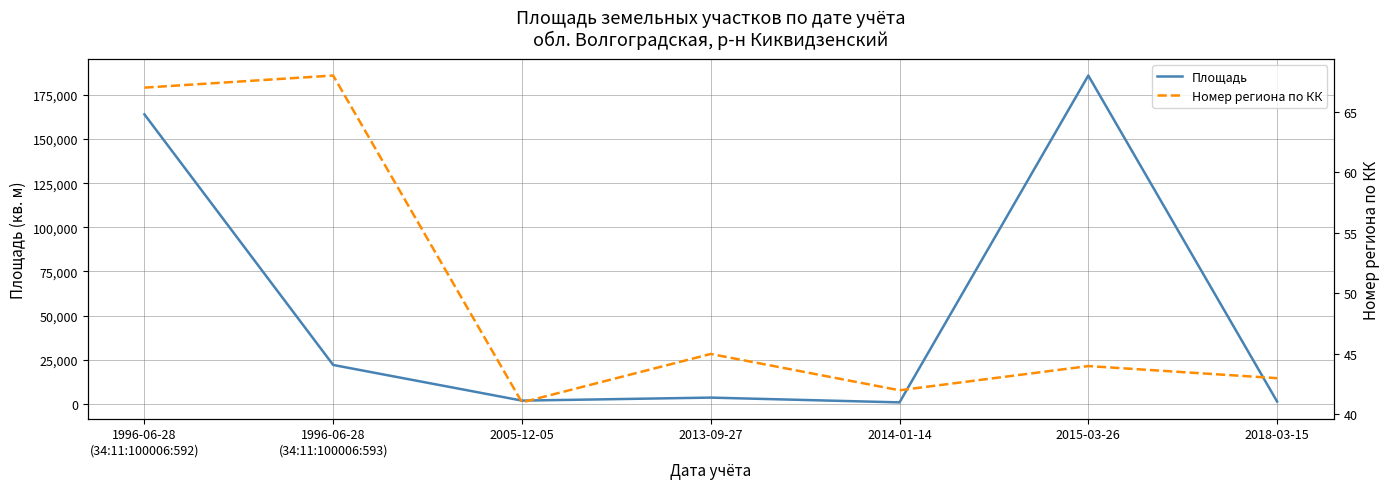

At 2013-09-27, list the series in order from largest to smallest.

Площадь, Номер региона по КК